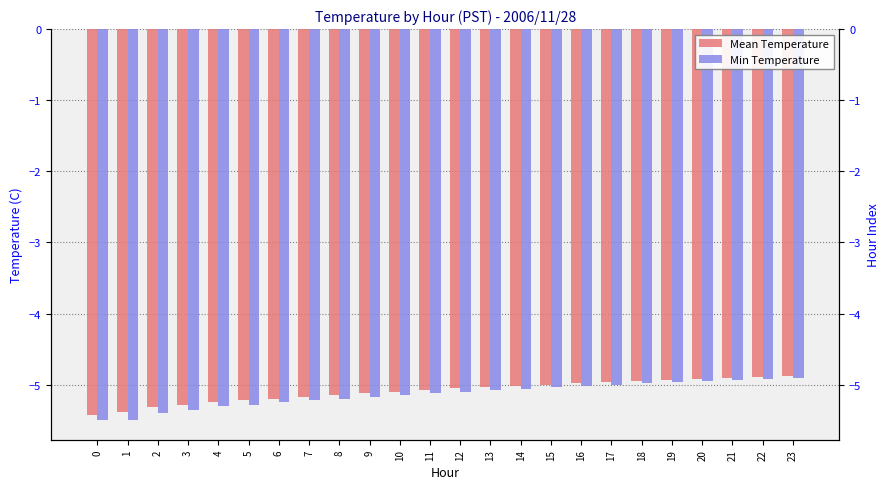

Which series has the largest total across all categories?

Mean Temperature